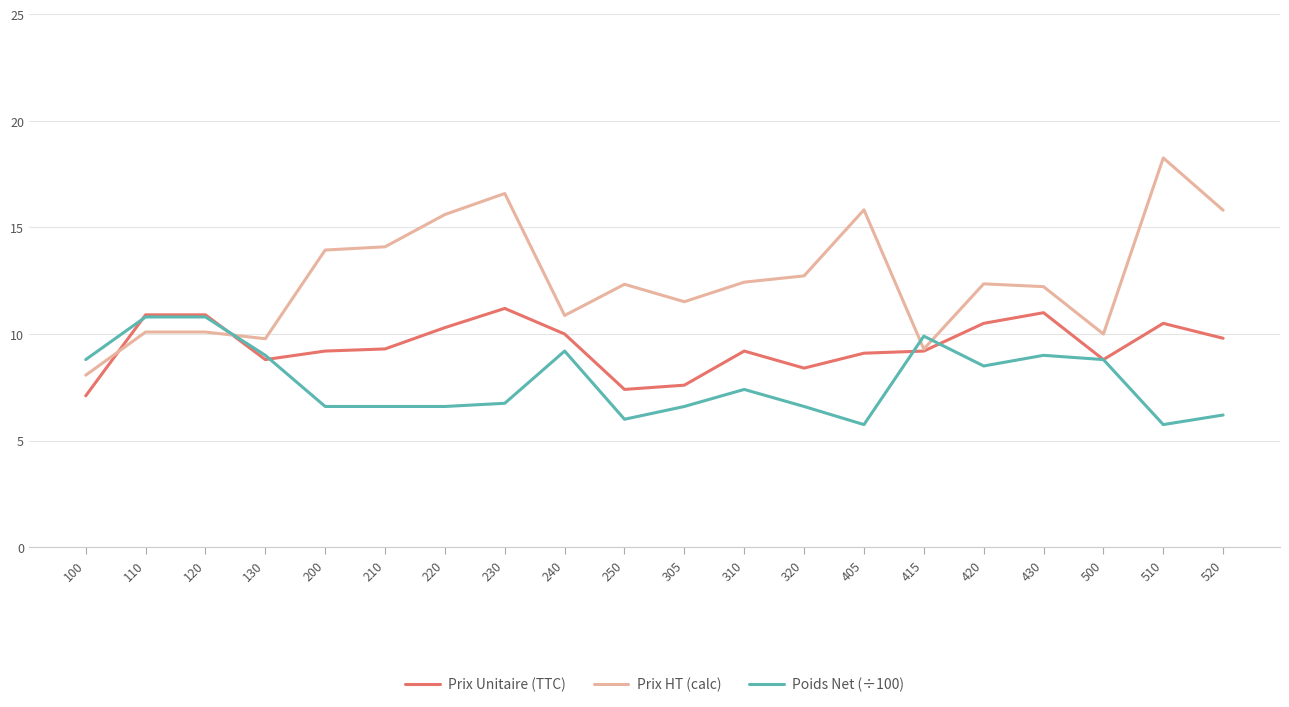

Which label corresponds to the largest value in the chart?

510